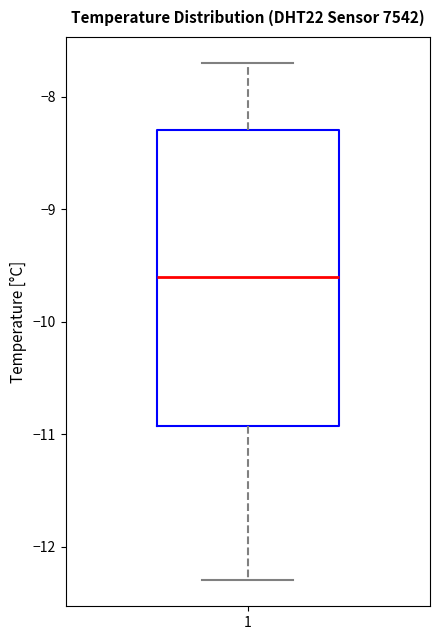

Transcribe this box plot: give where the median line is, the range the box spans, and where the two whiskers end, as read against the y-axis. The values are not printed on the chart, so give them approximately, as read against the axis.

median -9.6, box -10.9 to -8.3, whiskers -12.3 to -7.7